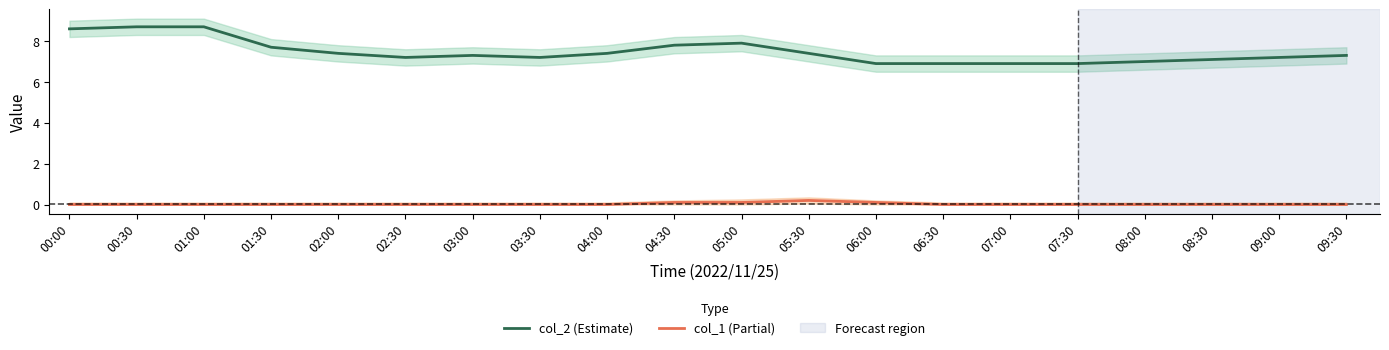

True or false: col_2 (Estimate) and col_1 (Partial) intersect in this chart.

False